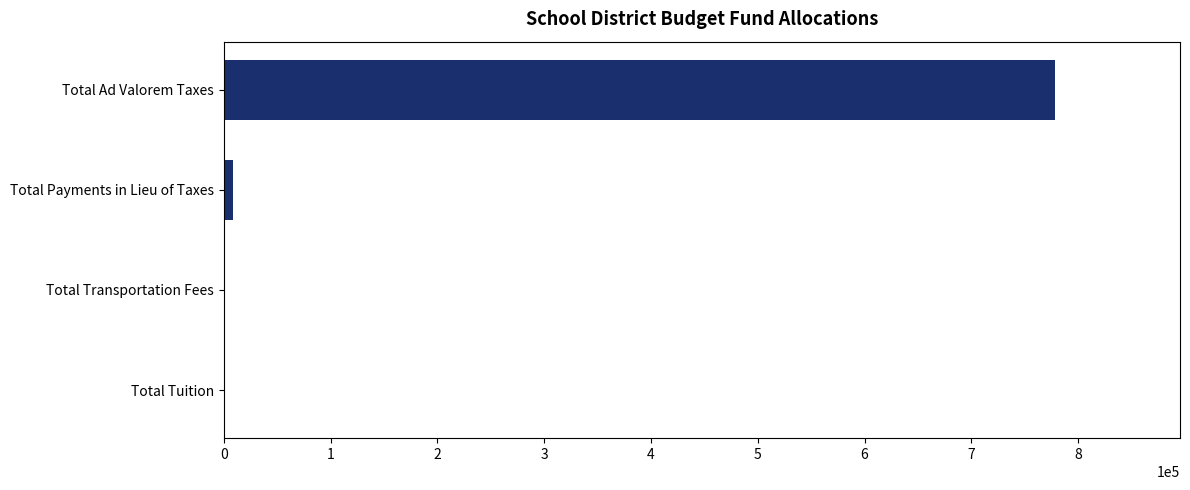

At which category does the chart reach its peak across all series?

Total Ad Valorem Taxes